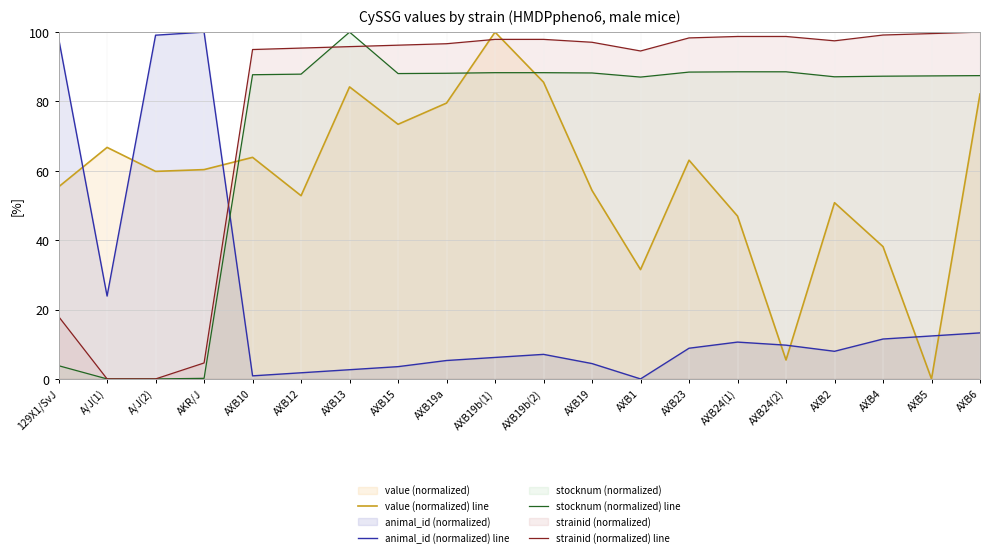

Is the value of animal_id (normalized) line at AXB24(1) greater than the value of value (normalized) line at A/J(2)?

No